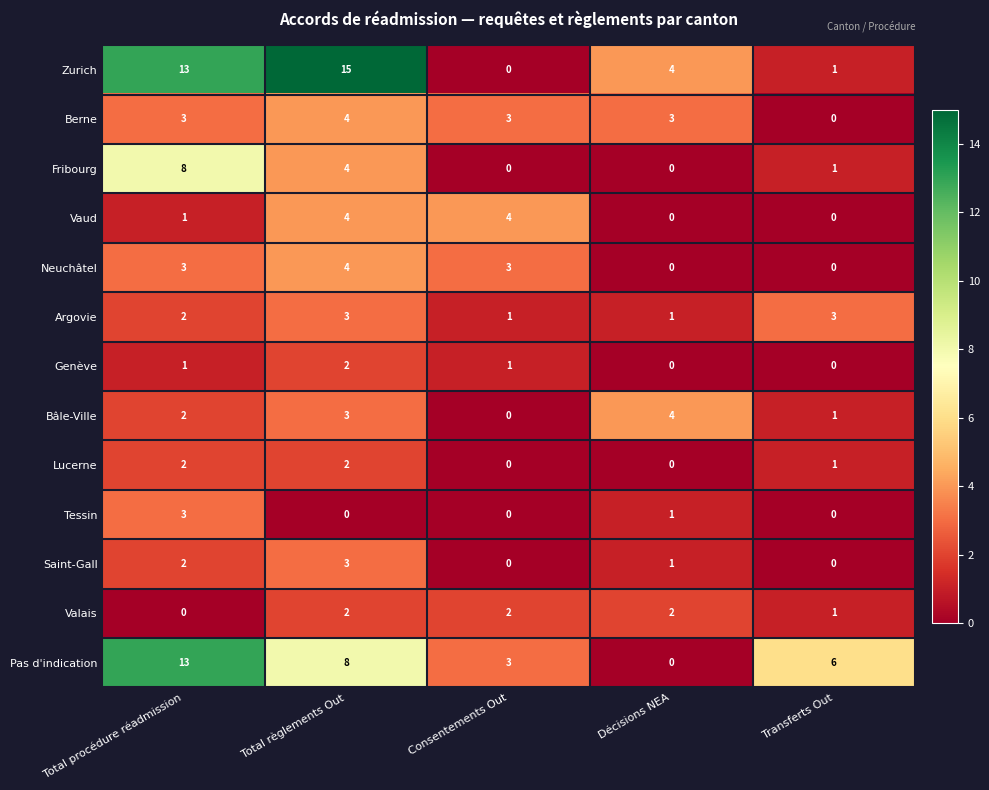

What is the maximum value shown in the chart?

15